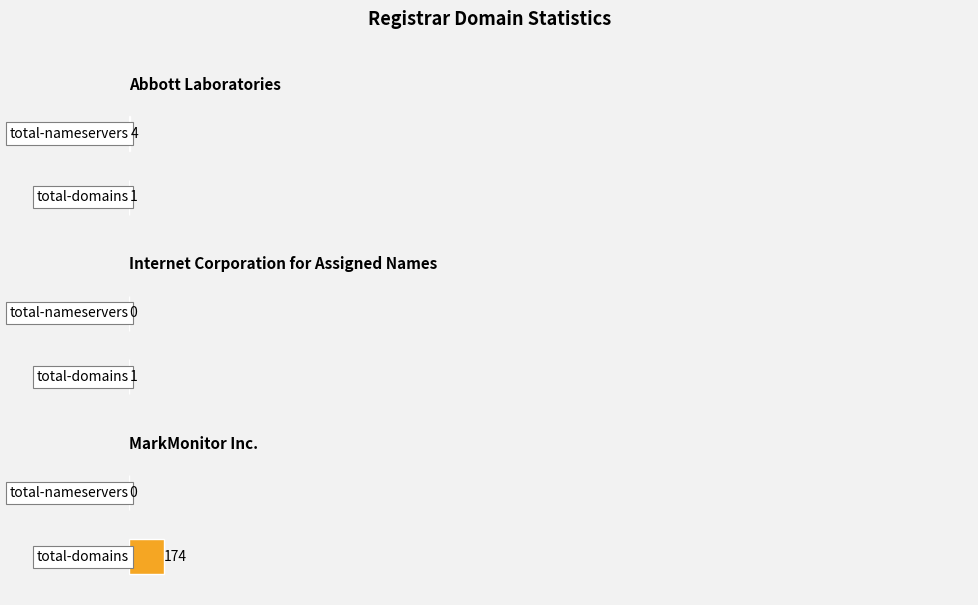

Which series has the largest range (max minus min)?

total-domains